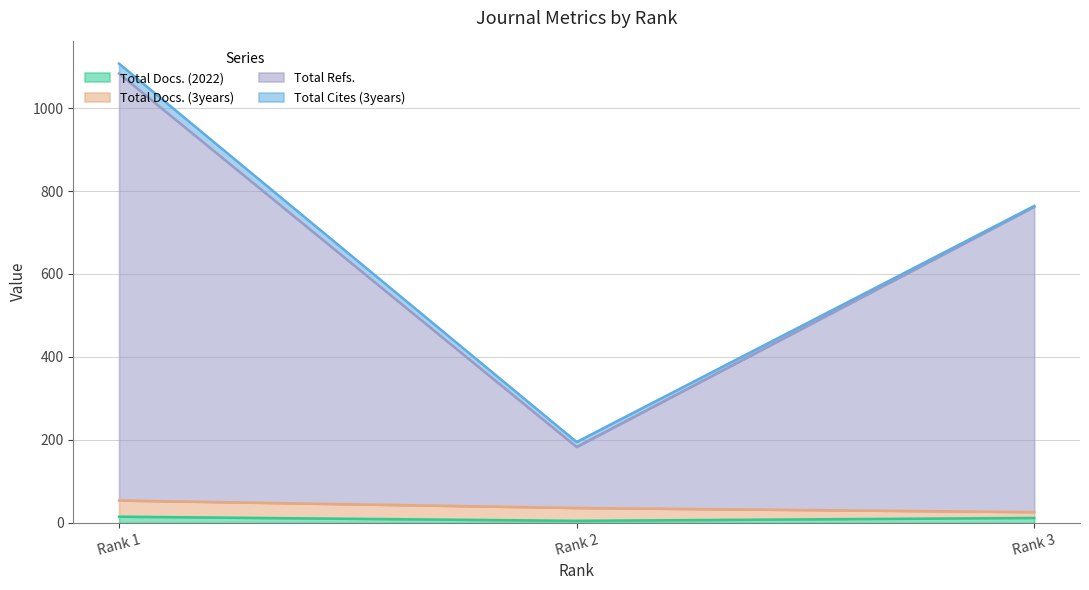

What is the difference between the highest and lowest values at Rank 3?

750